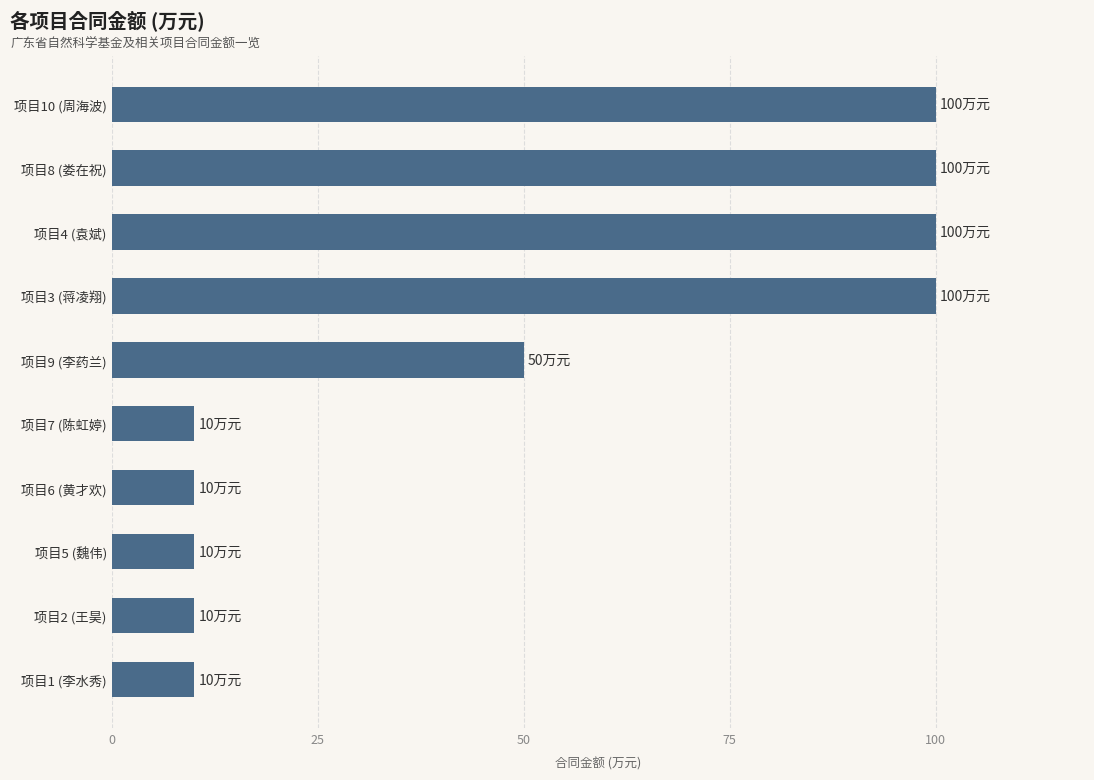

What is the maximum value shown in the chart?

100